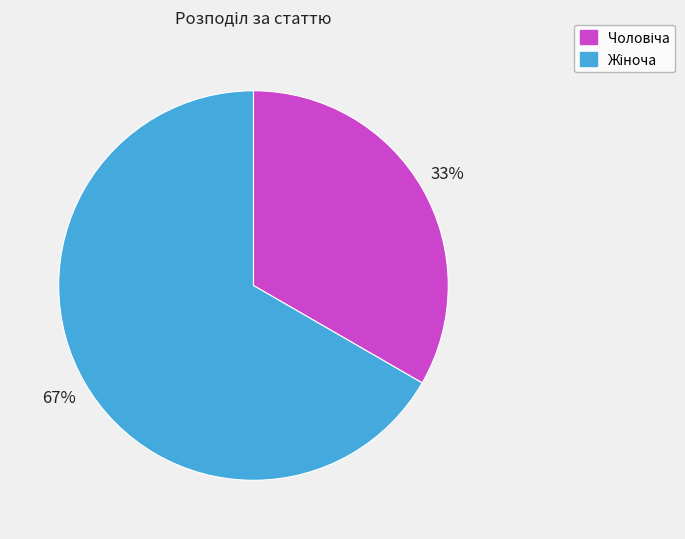

Does any single category account for the majority?

Yes